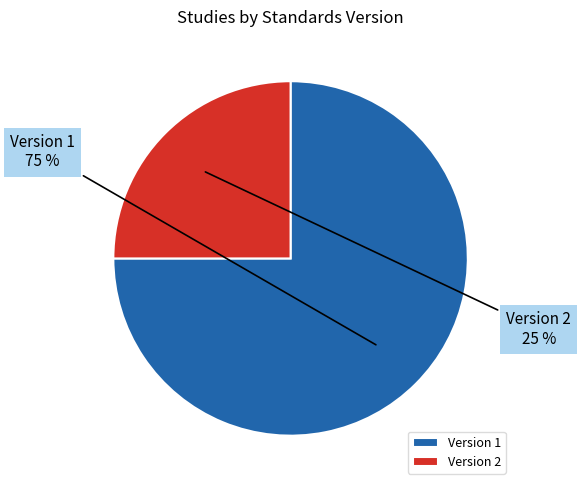

To the nearest percent, what is the difference between the largest and smallest slice percentages?

50%